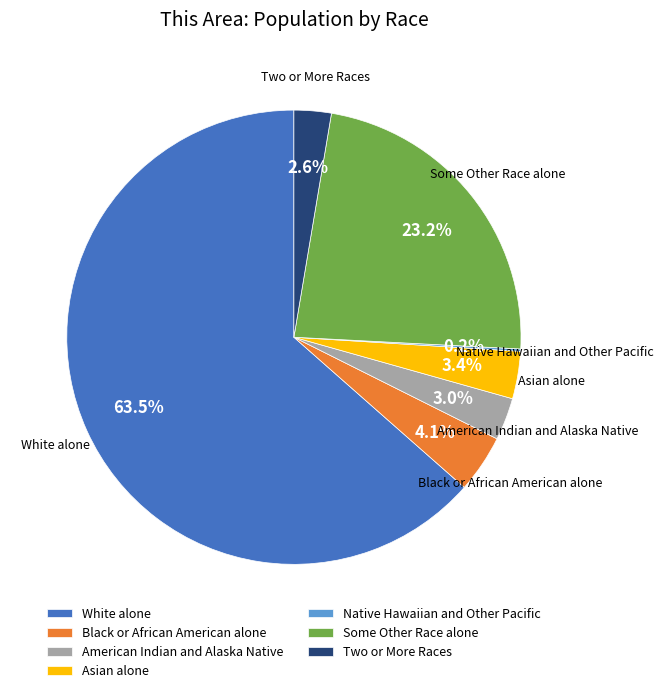

Which category accounts for the majority?

White alone